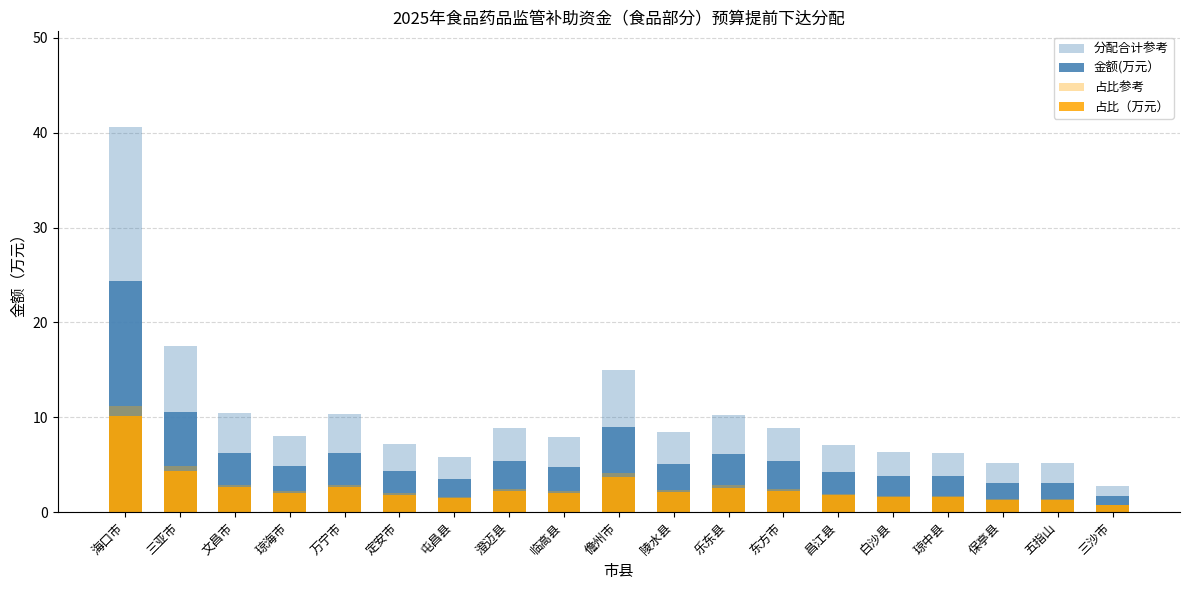

Reading right to left, transcribe all the data shown in this chart.

分配合计参考: 三沙市=2.8	五指山=5.1	保亭县=5.2	琼中县=6.3	白沙县=6.3	昌江县=7.1	东方市=8.9	乐东县=10.2	陵水县=8.4	儋州市=14.9	临高县=7.9	澄迈县=8.9	屯昌县=5.8	定安市=7.2	万宁市=10.4	琼海市=8.0	文昌市=10.4	三亚市=17.5	海口市=40.6
金额(万元）: 三沙市=1.6	五指山=3.1	保亭县=3.1	琼中县=3.8	白沙县=3.8	昌江县=4.3	东方市=5.3	乐东县=6.1	陵水县=5.1	儋州市=9.0	临高县=4.8	澄迈县=5.3	屯昌县=3.5	定安市=4.3	万宁市=6.2	琼海市=4.8	文昌市=6.3	三亚市=10.5	海口市=24.3
占比参考: 三沙市=0.8	五指山=1.4	保亭县=1.4	琼中县=1.7	白沙县=1.7	昌江县=2.0	东方市=2.4	乐东县=2.8	陵水县=2.3	儋州市=4.1	临高县=2.2	澄迈县=2.4	屯昌县=1.6	定安市=2.0	万宁市=2.9	琼海市=2.2	文昌市=2.9	三亚市=4.8	海口市=11.2
占比（万元）: 三沙市=0.7	五指山=1.3	保亭县=1.3	琼中县=1.6	白沙县=1.6	昌江县=1.8	东方市=2.2	乐东县=2.6	陵水县=2.1	儋州市=3.7	临高县=2.0	澄迈县=2.2	屯昌县=1.4	定安市=1.8	万宁市=2.6	琼海市=2.0	文昌市=2.6	三亚市=4.4	海口市=10.1